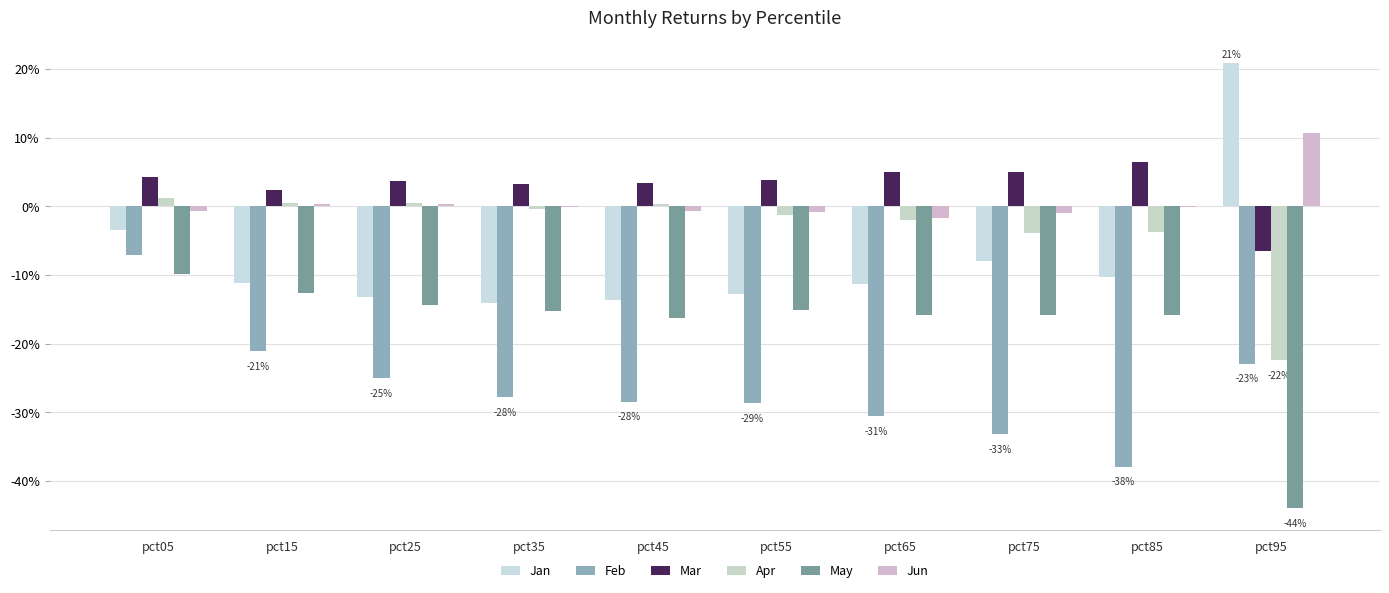

Are the bars grouped side by side (vs. stacked)?

Yes